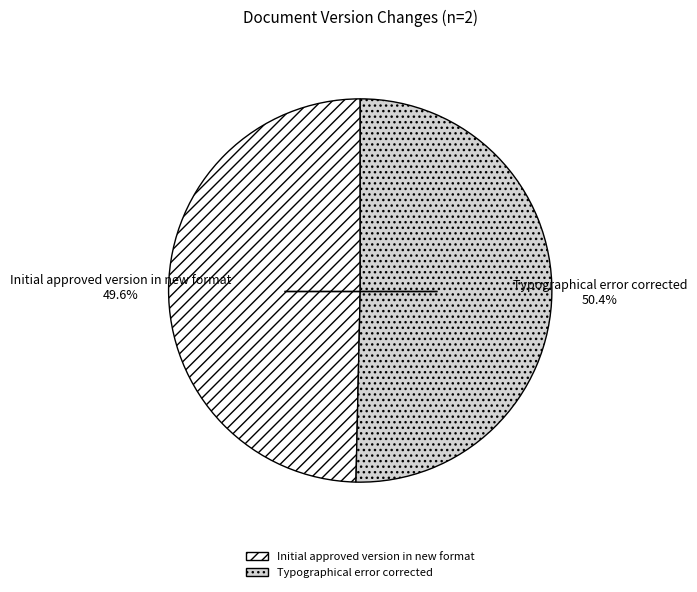

Which has a higher value, Initial approved version in new format or Typographical error corrected?

Typographical error corrected